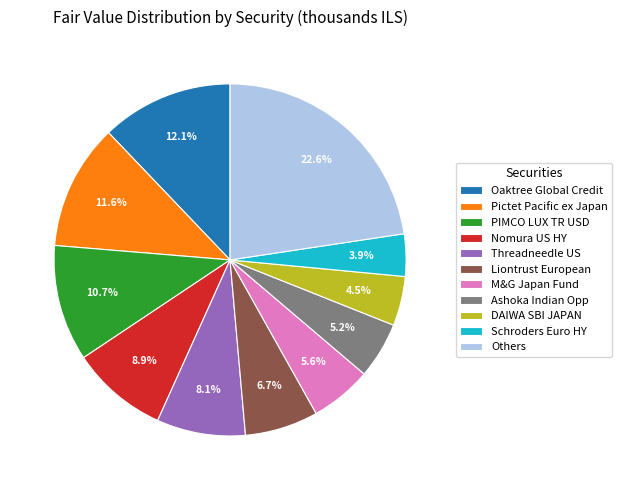

Is there any slice that represents more than half of the pie?

No